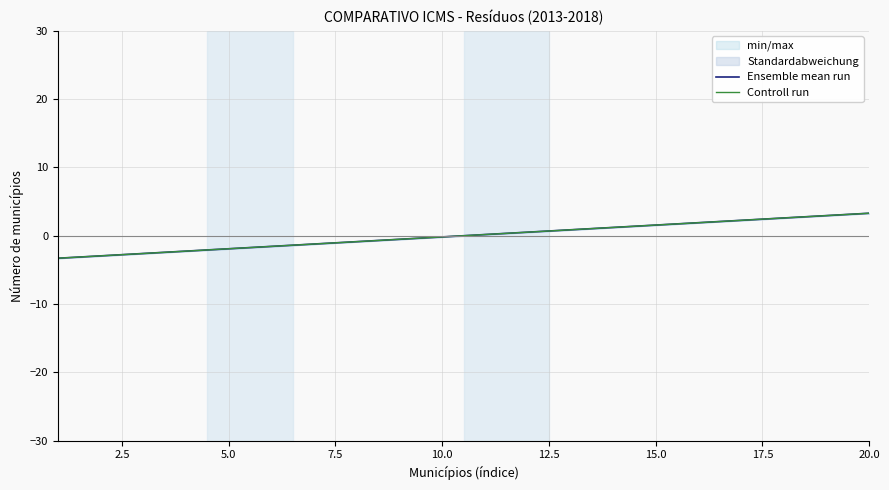

What is the difference between the maximum and second lowest values in the Ensemble mean run series?

6.2